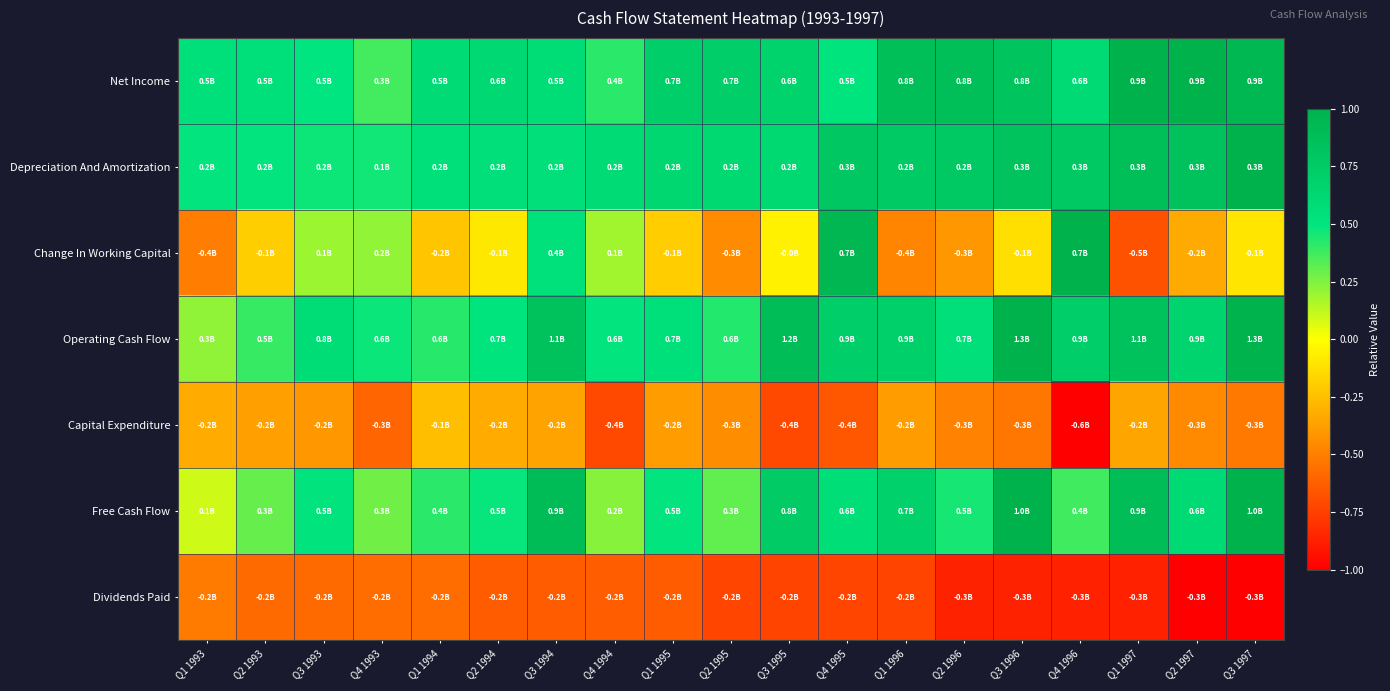

Which series has the widest spread of values?

Change In Working Capital